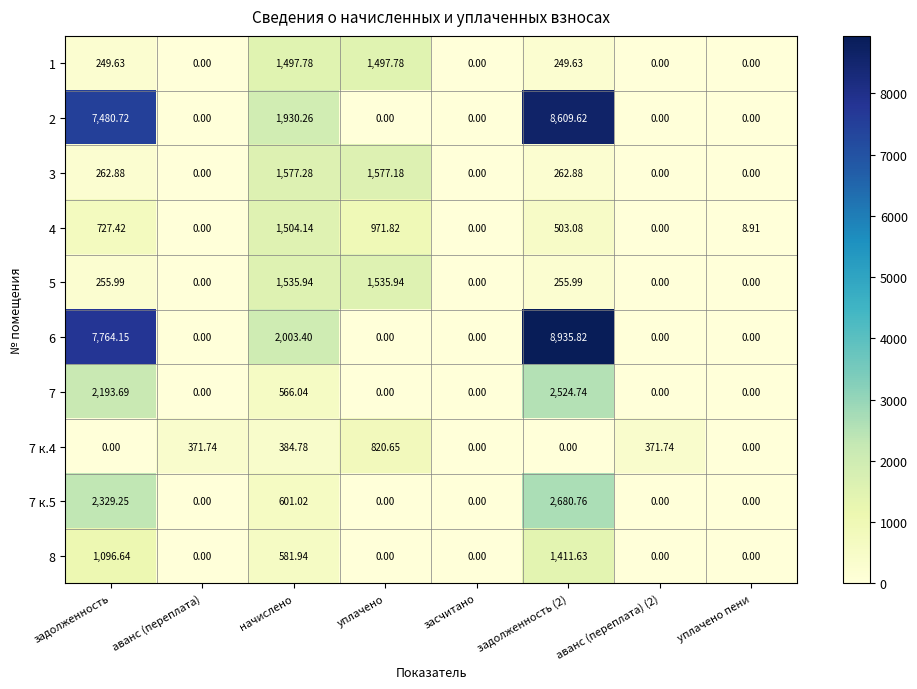

What is the greatest value displayed?

8935.8